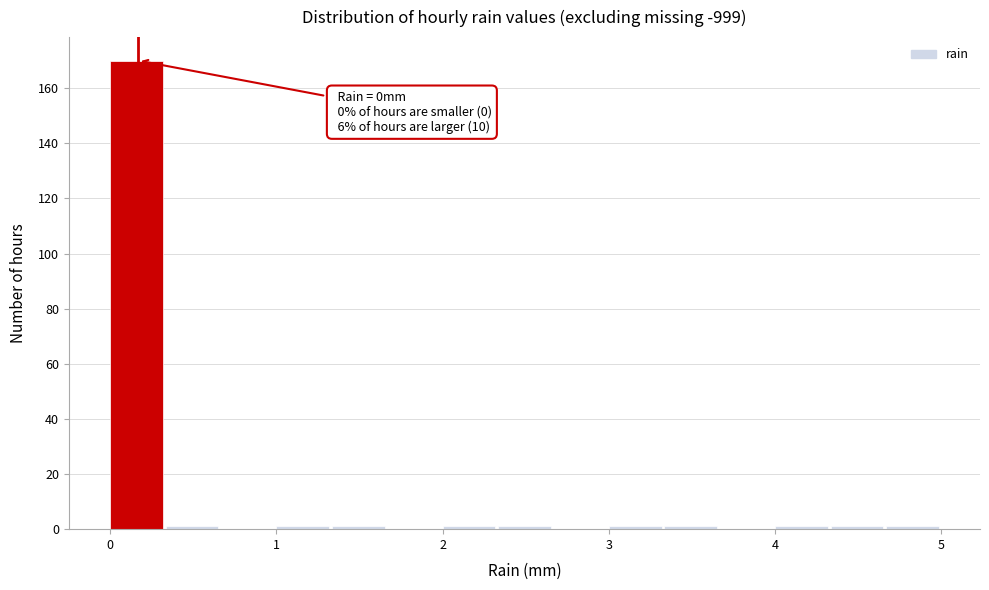

Read against the x-axis, roughly where is the centre of the tallest bar?

0.2